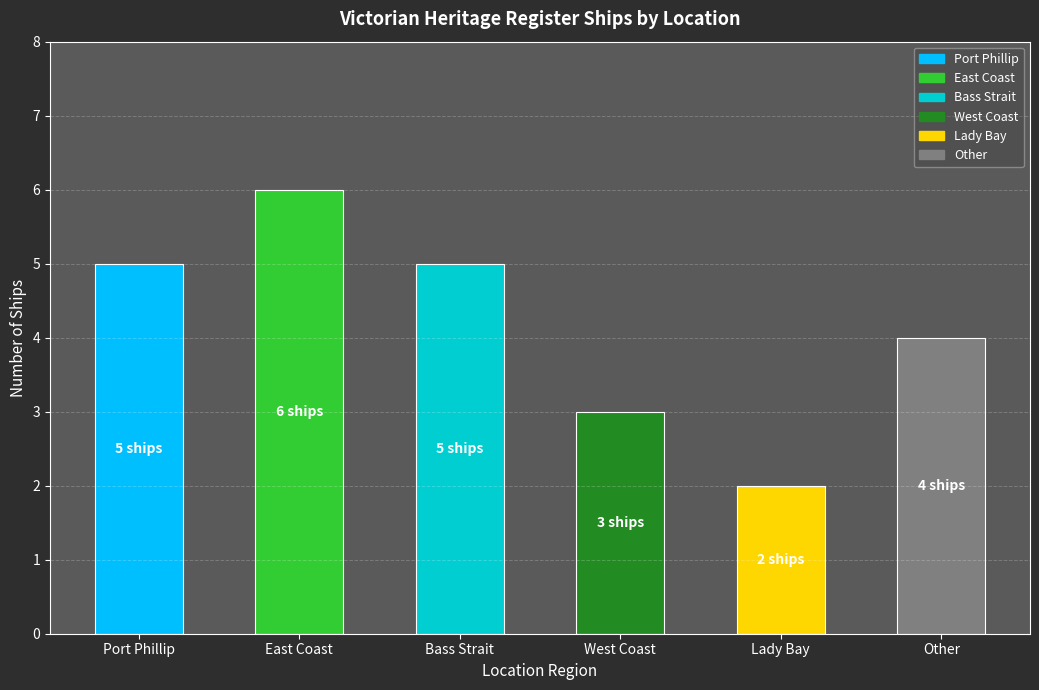

What is the ratio of the value at West Coast to the value at Bass Strait?

0.6